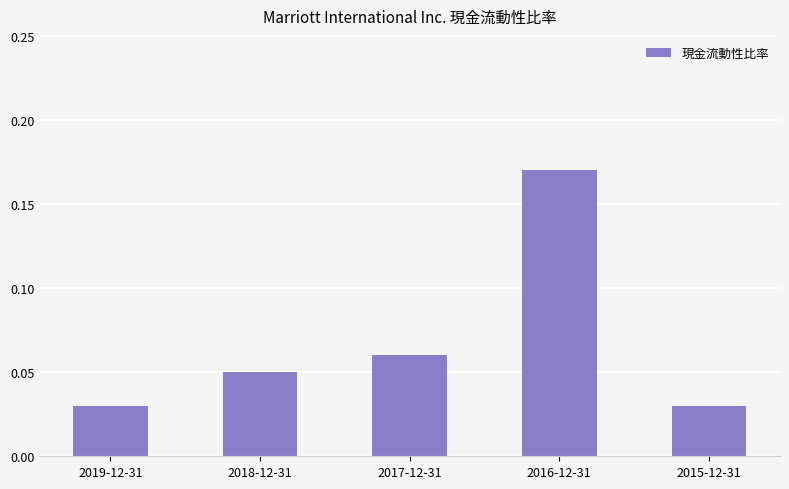

What is the label of the 4th bar from the left?

2016-12-31